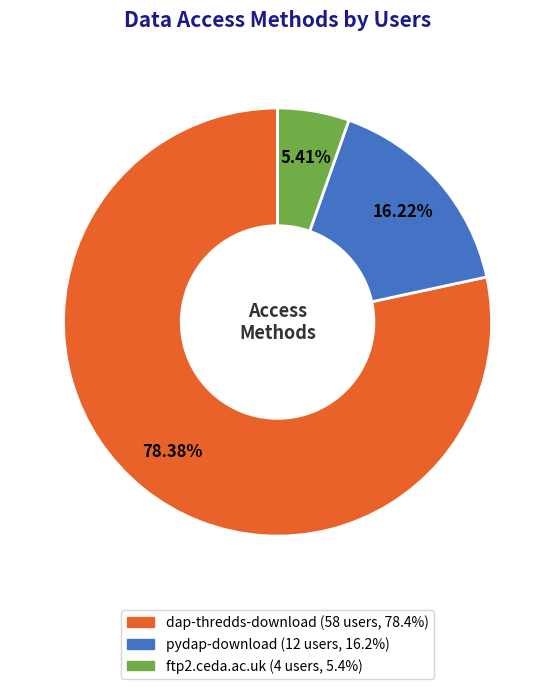

To the nearest percent, what is the difference between the largest and smallest slice percentages?

73%